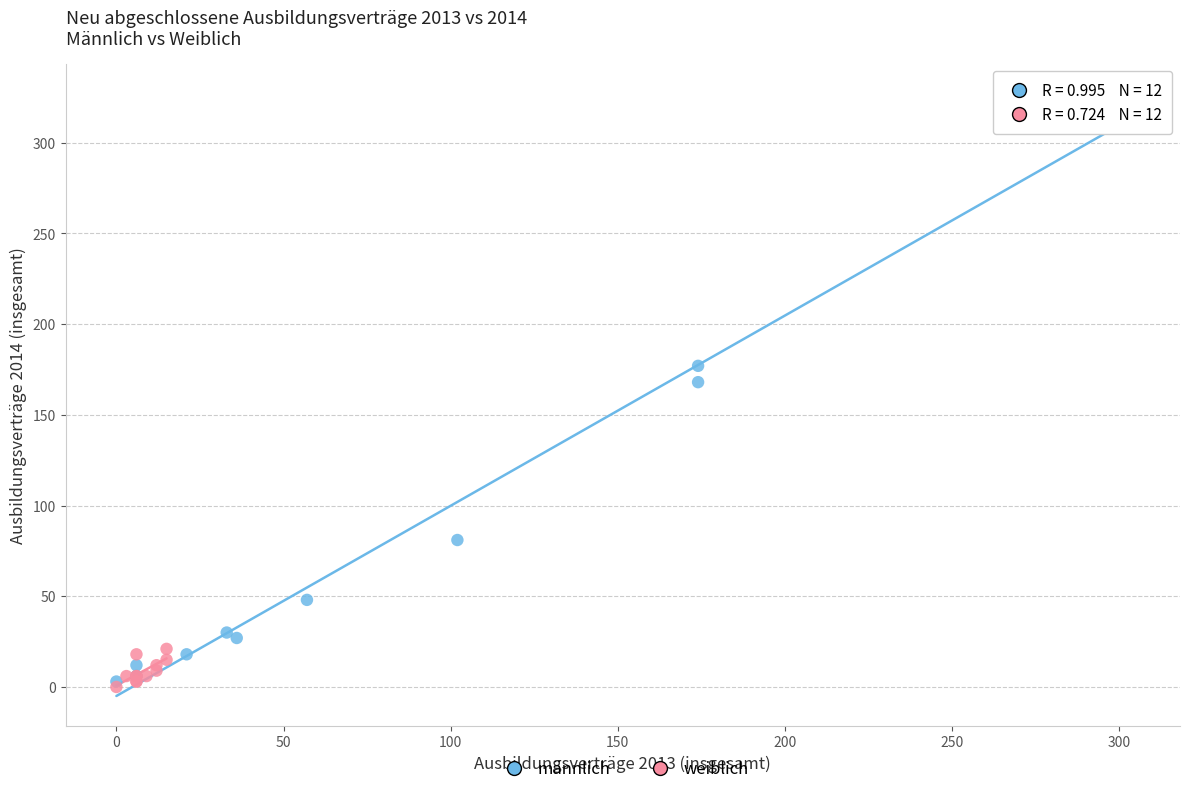

Which series reaches the maximum Y coordinate?

männlich